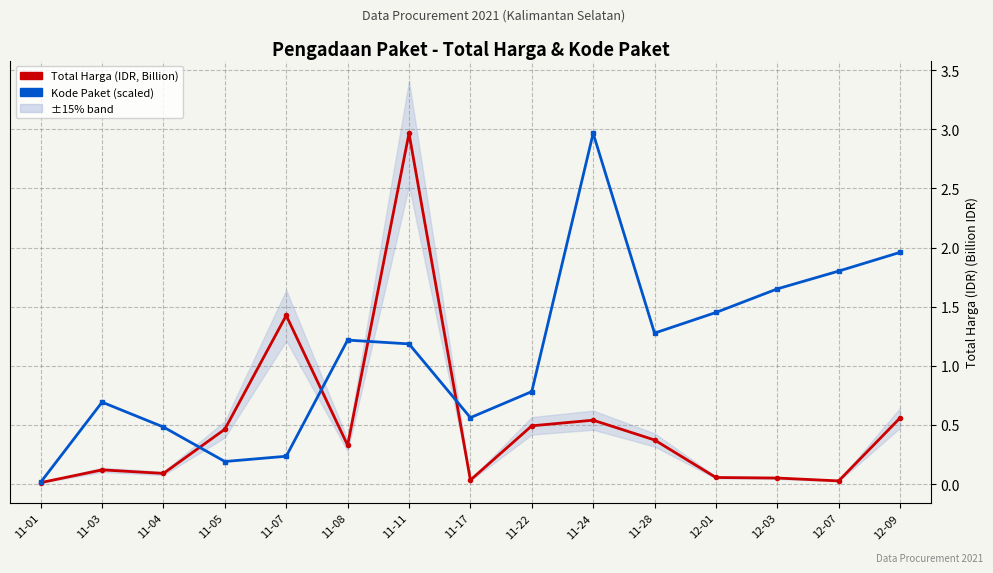

Rank the series by their maximum value, from lowest to highest.

Total Harga (IDR, Billion), Kode Paket (scaled)